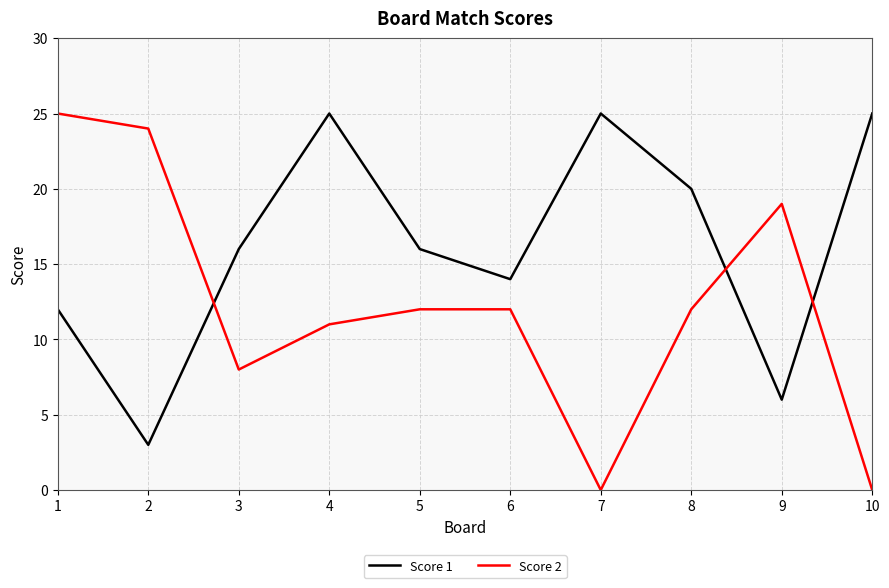

Rank the series at 9 from lowest to highest value.

Score 1, Score 2